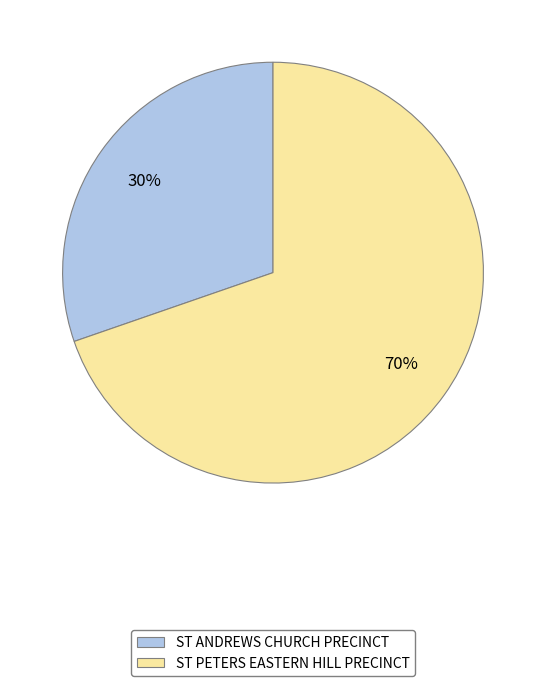

Which category has the biggest portion of the pie?

ST PETERS EASTERN HILL PRECINCT